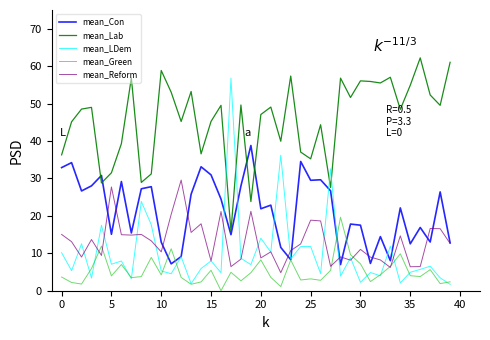

Which series has the largest total across all categories?

mean_Lab